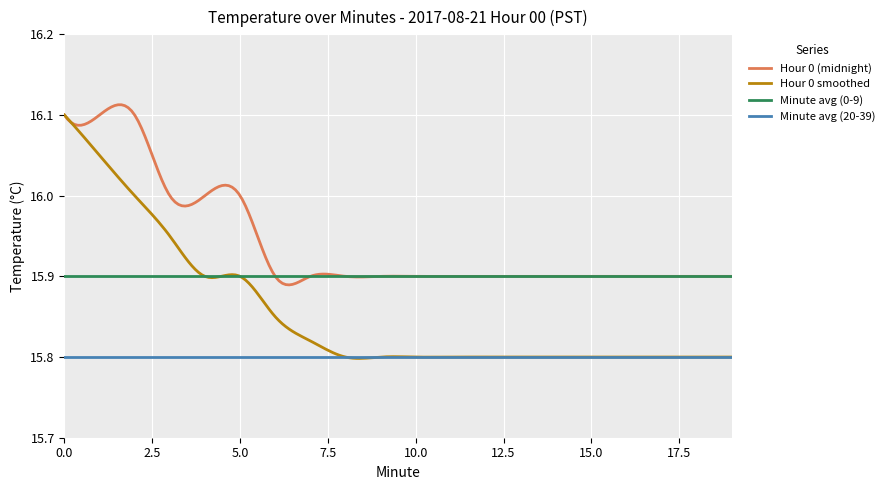

True or false: Minute avg (20-39) and Hour 0 (midnight) cross at least once.

False